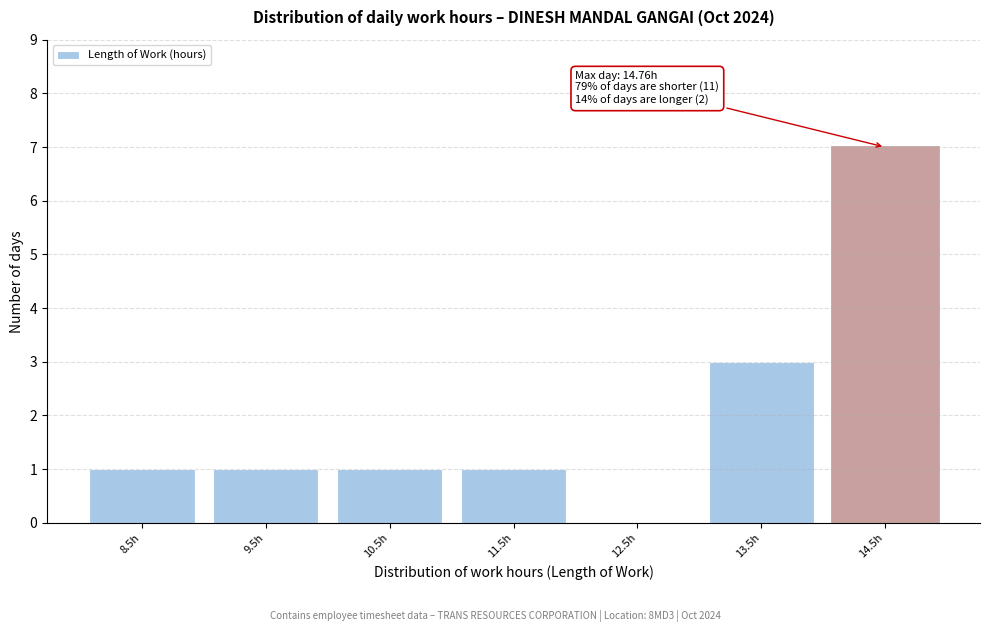

Reading left to right, list all the values displayed in this chart.

8.5h=1	9.5h=1	10.5h=1	11.5h=1	12.5h=0	13.5h=3	14.5h=7